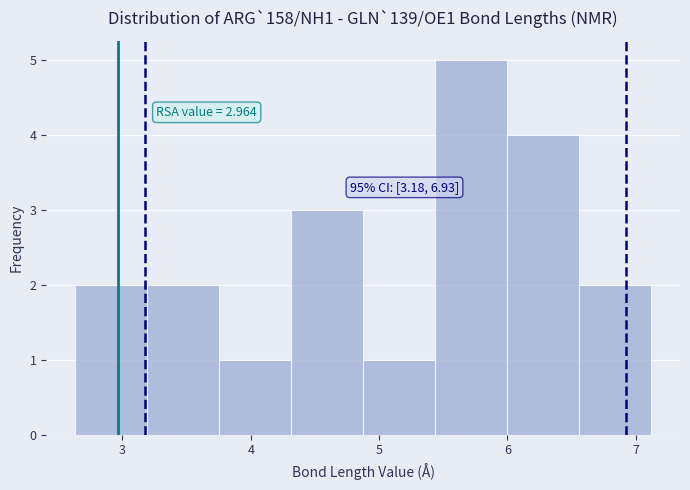

Over which range of the x-axis is the bar tallest?

5.4 to 6.0